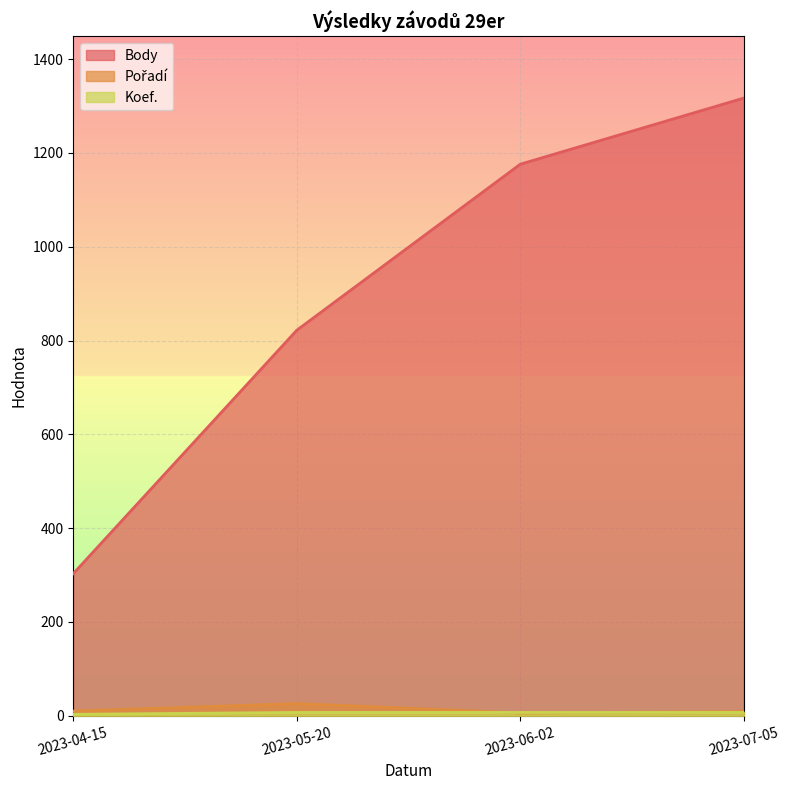

What is the maximum value for Koef.?

7